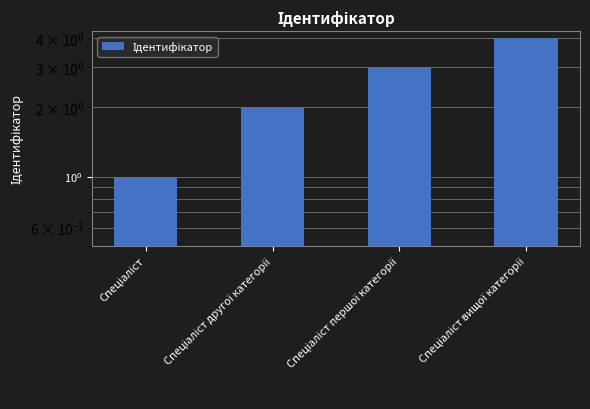

Are the bars horizontal?

No